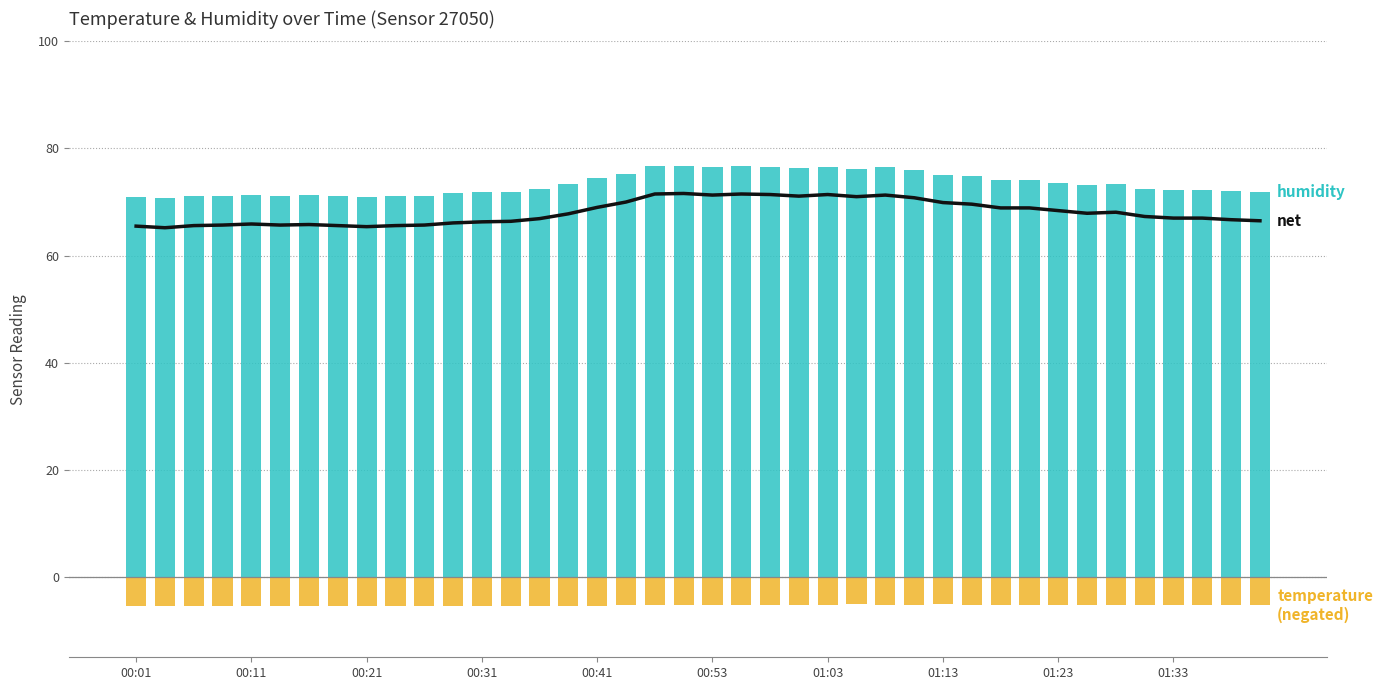

Rank the series by their maximum value, from lowest to highest.

temperature, net (humidity - temperature), humidity